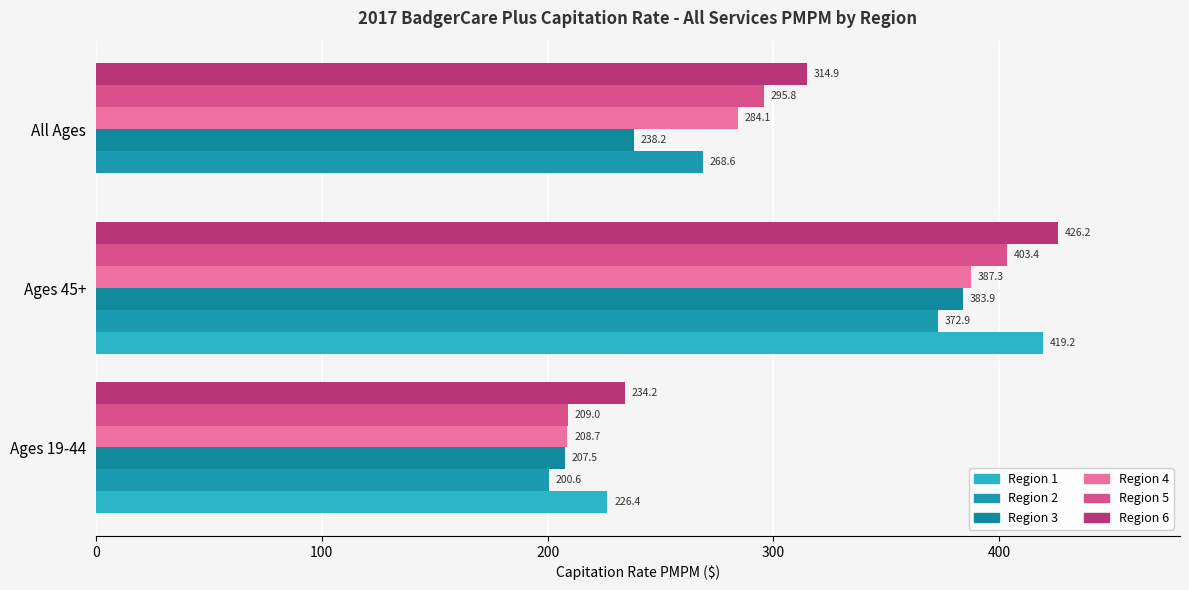

Reading left to right, extract all data points from this chart.

Region 1: 226.4	419.2	0.0
Region 2: 200.6	372.9	268.6
Region 3: 207.5	383.9	238.2
Region 4: 208.7	387.3	284.1
Region 5: 209.0	403.4	295.8
Region 6: 234.2	426.2	314.9